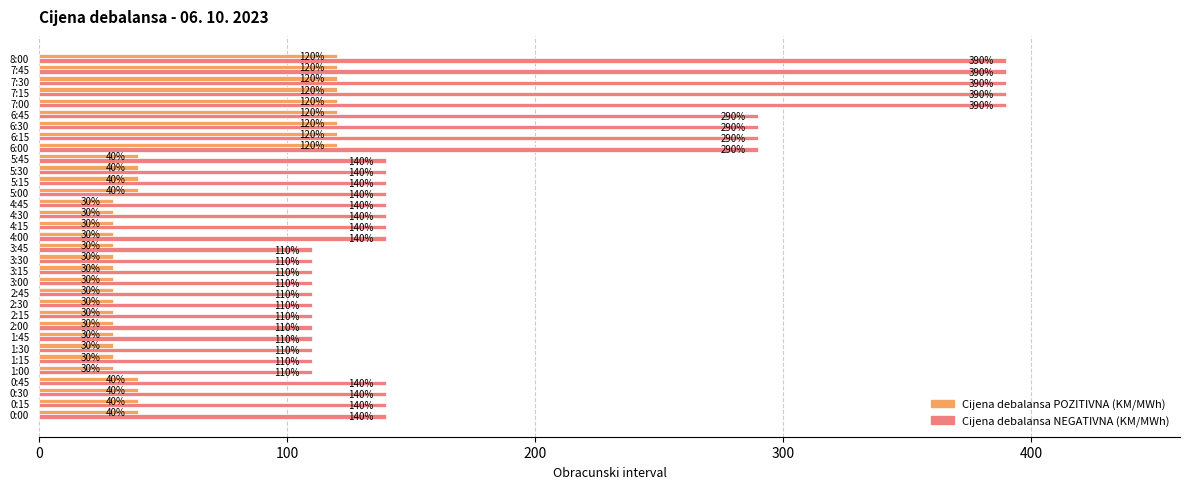

What is the approximate value of Cijena debalansa POZITIVNA (KM/MWh) at 7:15?

120